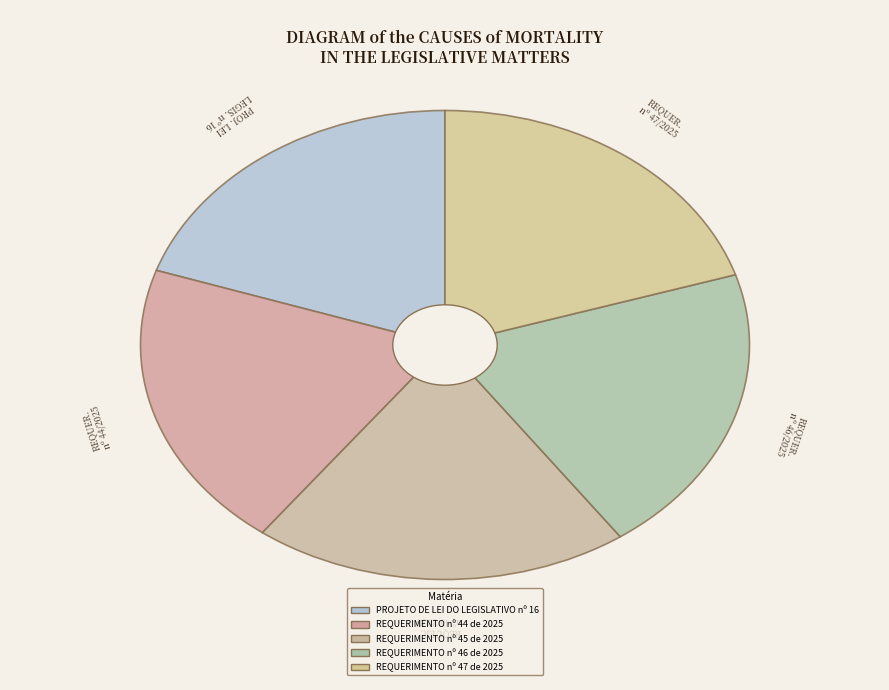

Approximately how many times larger is the value at REQUER. nº 45/2025 compared to PROJ. LEI LEGIS. nº 16?

1.0